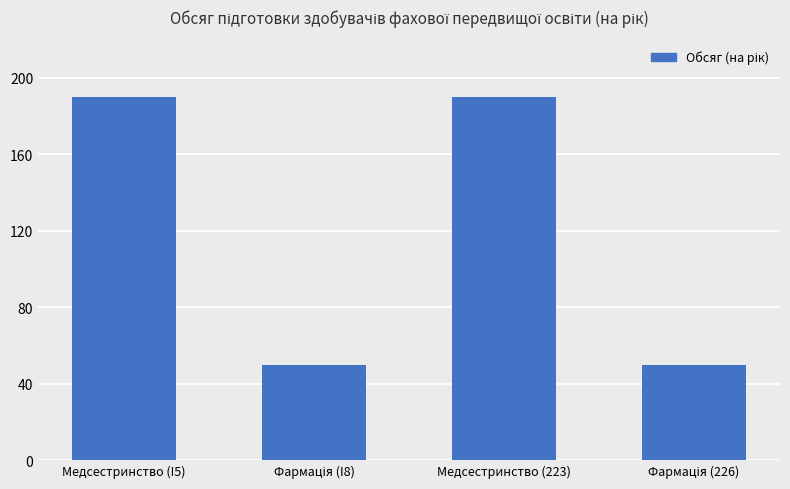

Reading right to left, extract all data points from this chart.

50	190	50	190